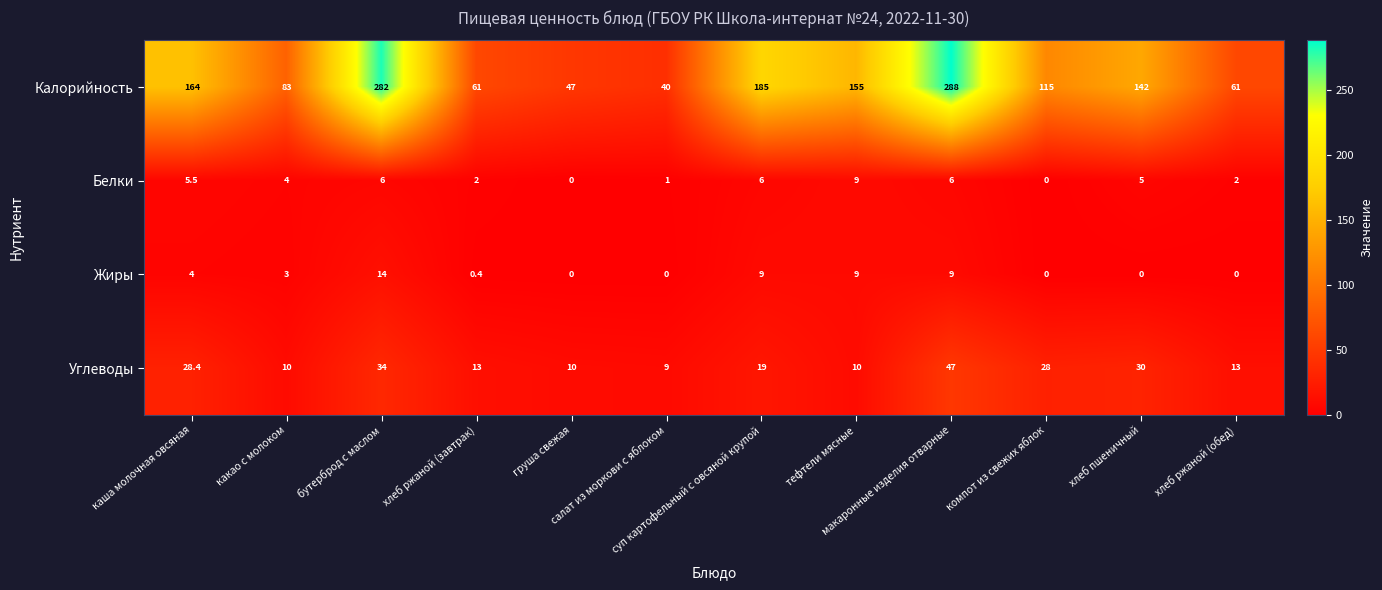

Rank the series by their maximum value, from lowest to highest.

Белки, Жиры, Углеводы, Калорийность